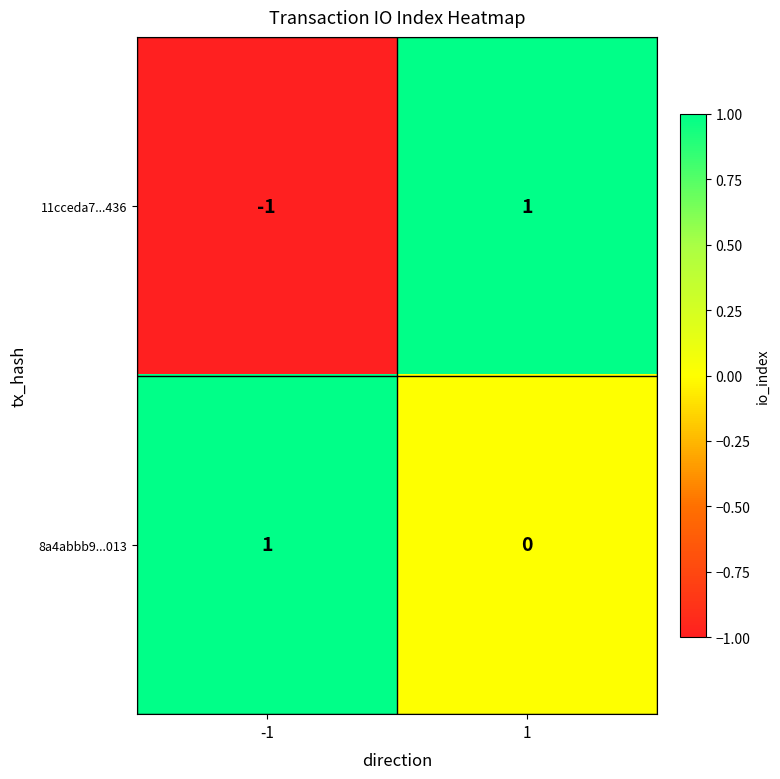

Is it true that 11cceda7...436 equals 1 at 1?

True